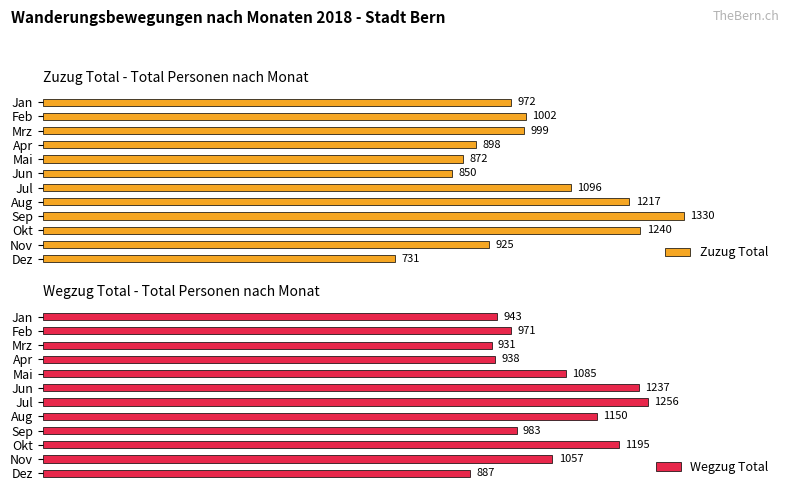

Count the number of categories in the chart.

12